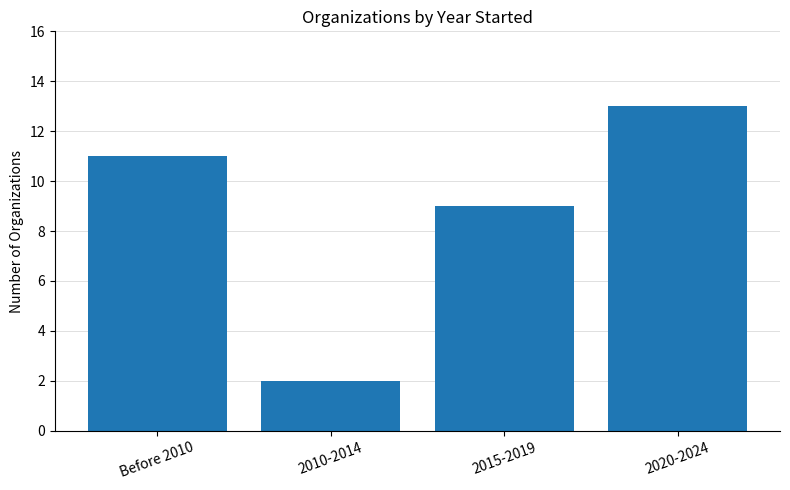

Which label corresponds to the smallest value in the chart?

2010-2014